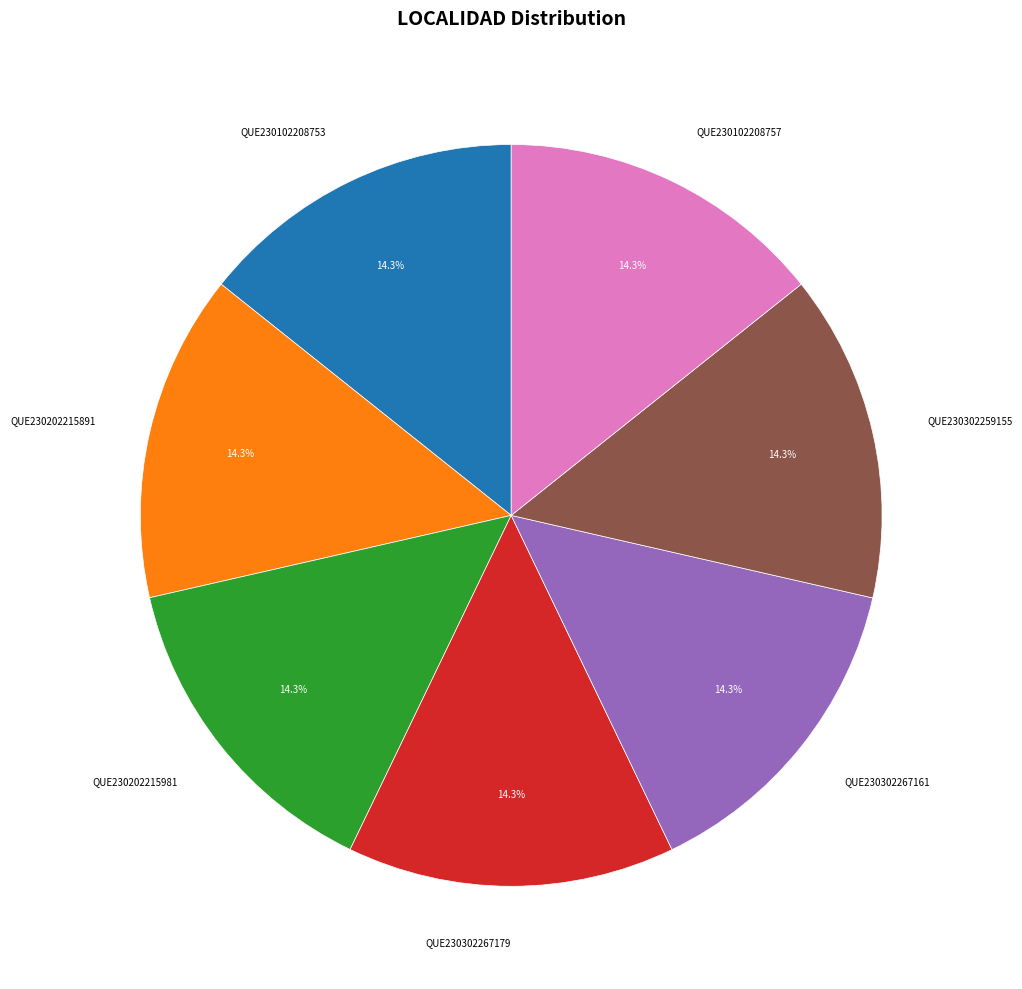

How many segments does this pie chart have?

7